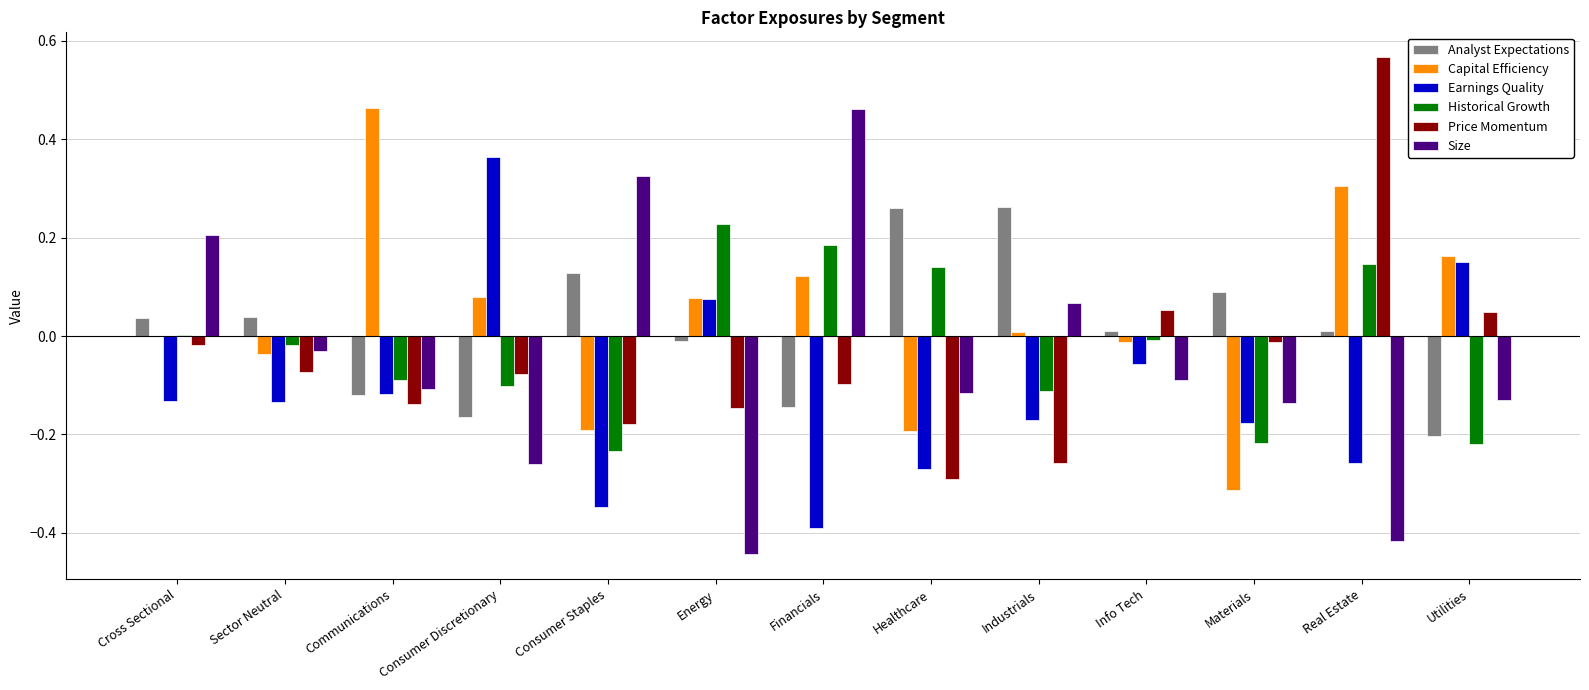

Count the number of categories in the chart.

13